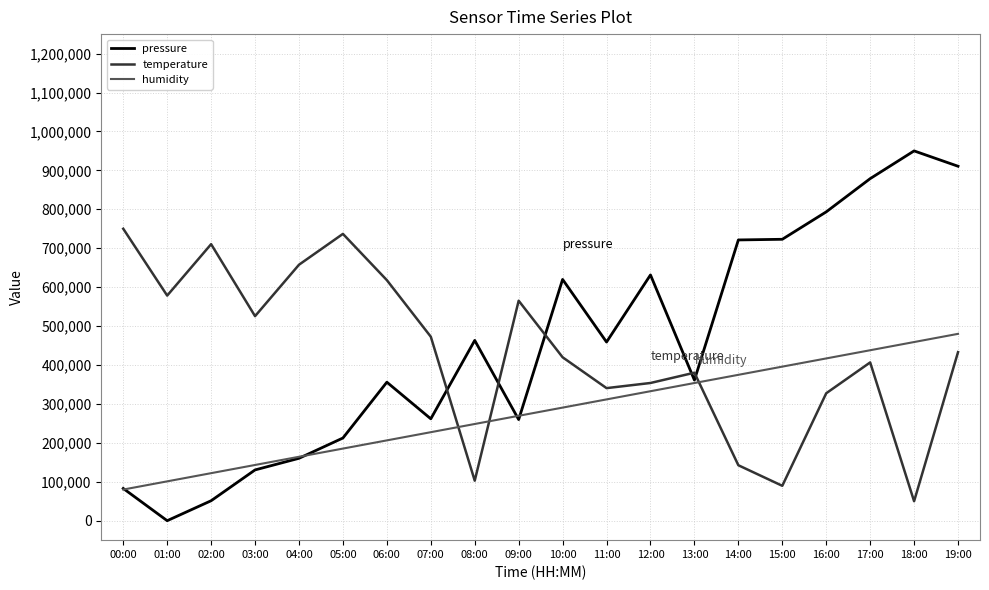

What is the total value across all series at 04:00?

982063.2